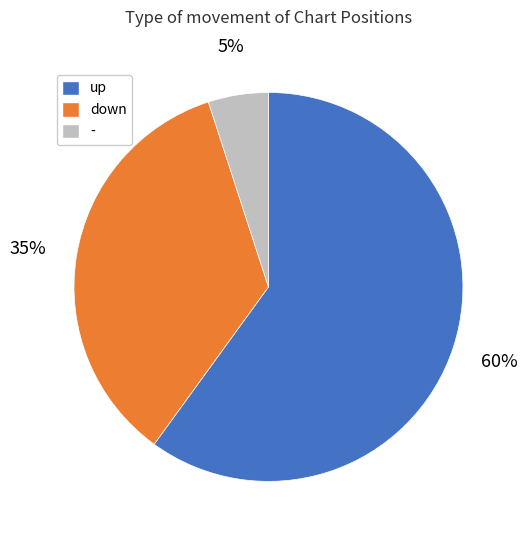

Is there any slice that represents more than half of the pie?

Yes